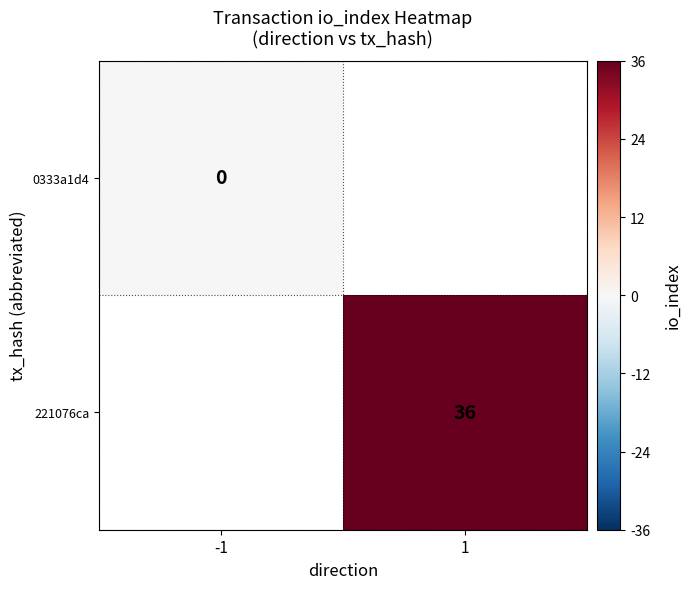

Is the value of 221076ca at 1 greater than the value of 0333a1d4 at -1?

Yes